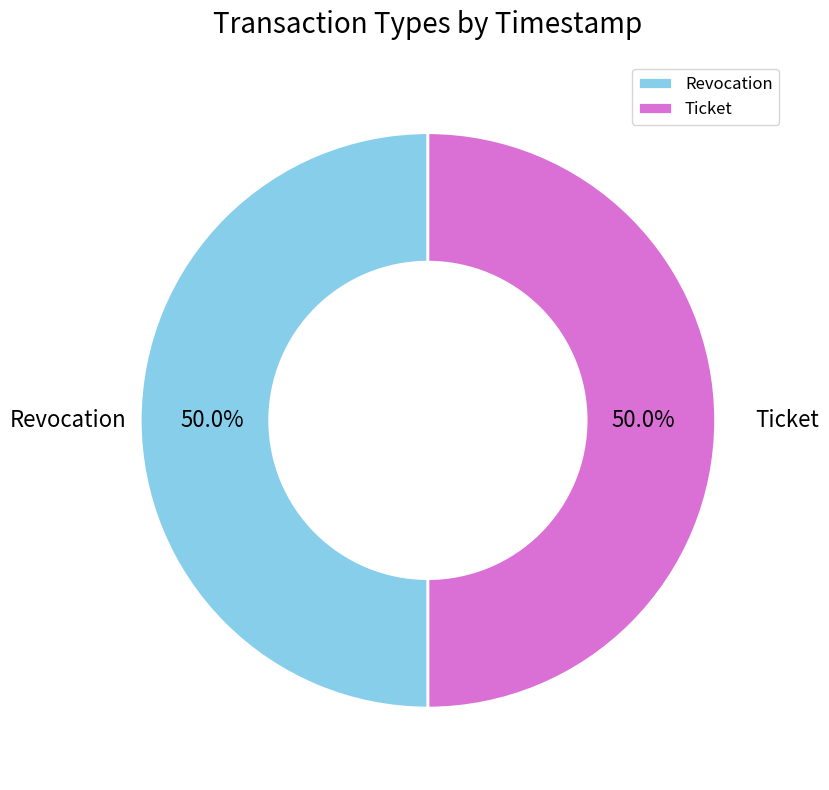

To the nearest percent, what is the combined percentage of Ticket and Revocation?

100%